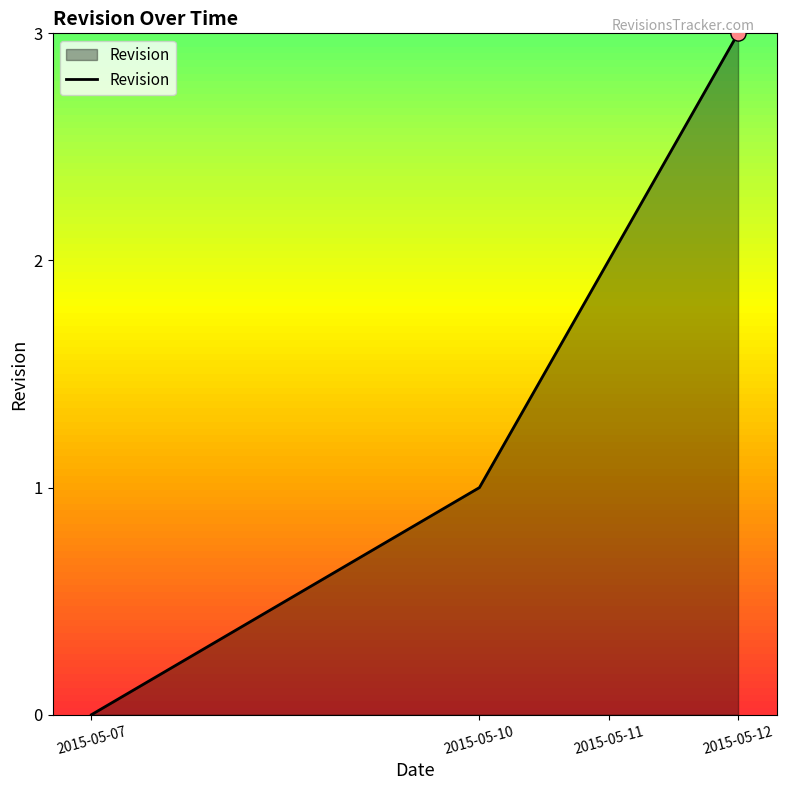

Which has a higher value, 2015-05-12 or 2015-05-10?

2015-05-12